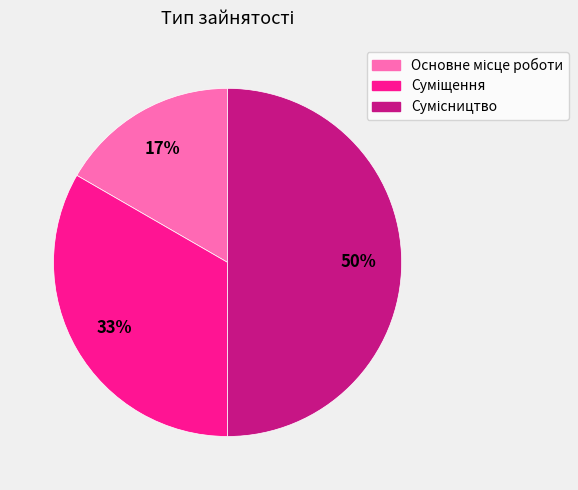

To the nearest percent, what is the average slice percentage?

33%